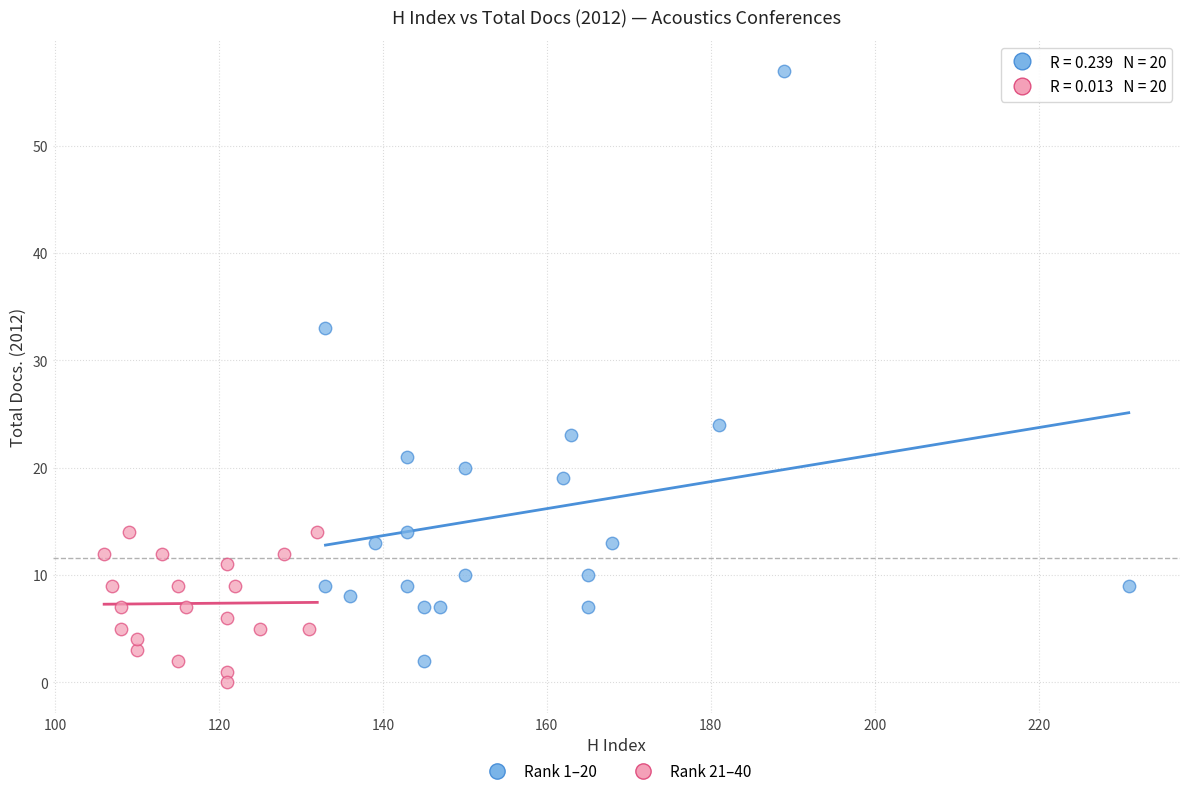

Which series contains the highest Y value?

Rank 1–20